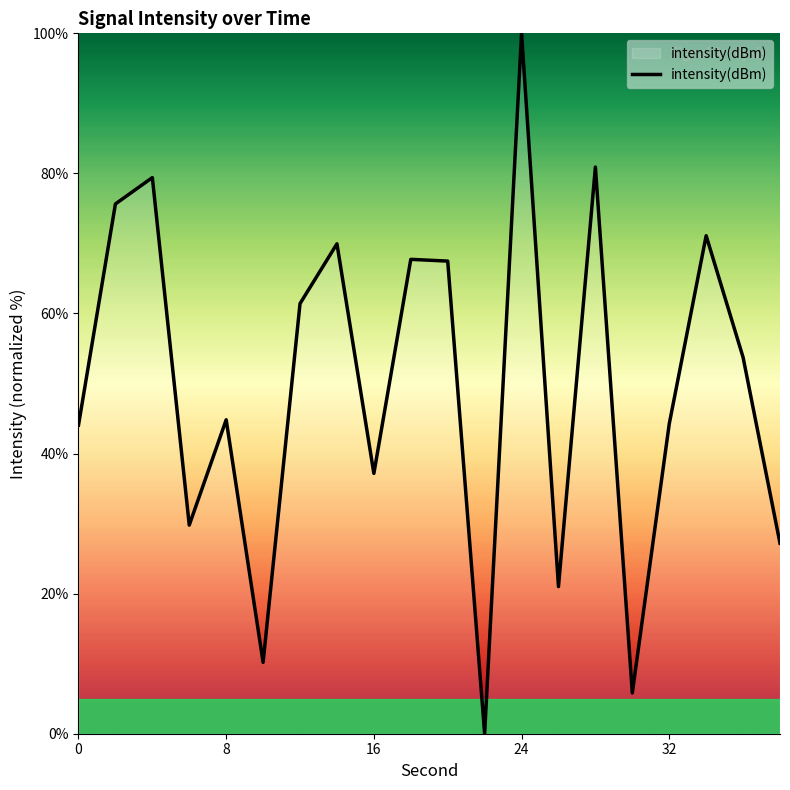

What is the greatest value displayed?

100.0